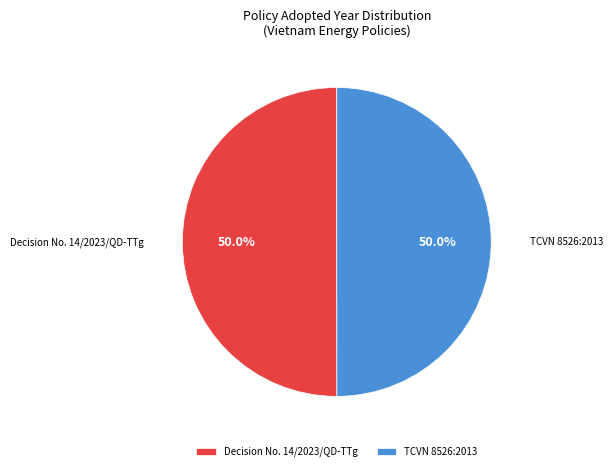

How many slices are in this pie chart?

2